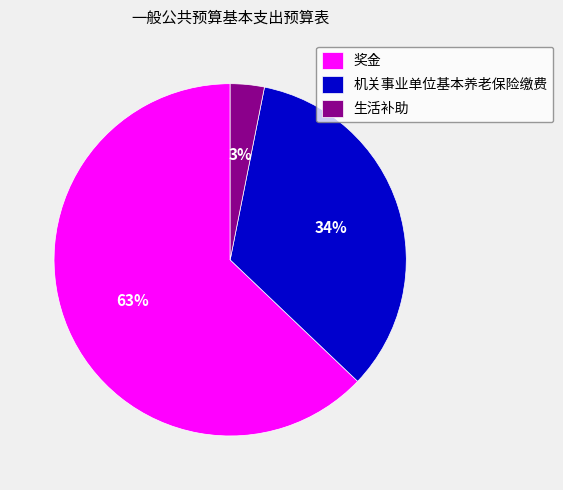

What is the ratio of the value at 生活补助 to the value at 机关事业单位基本养老保险缴费?

0.1